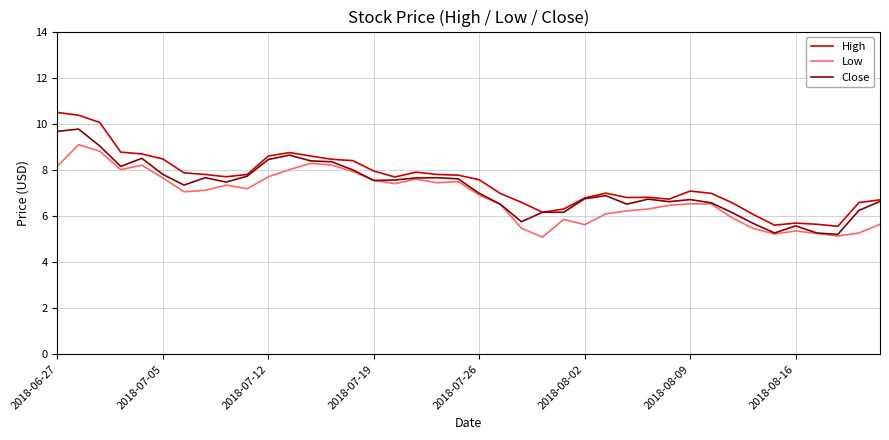

Which series has the largest total across all categories?

High